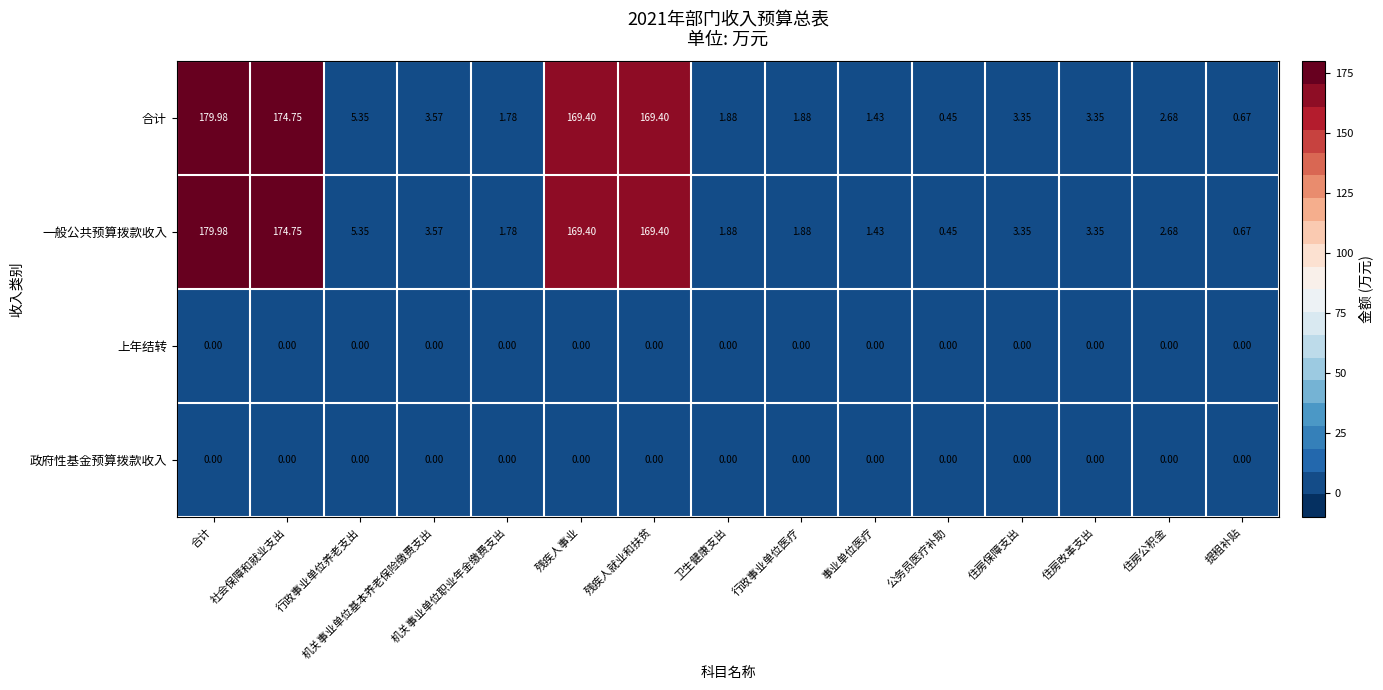

At which category is the sum across all series the highest?

合计